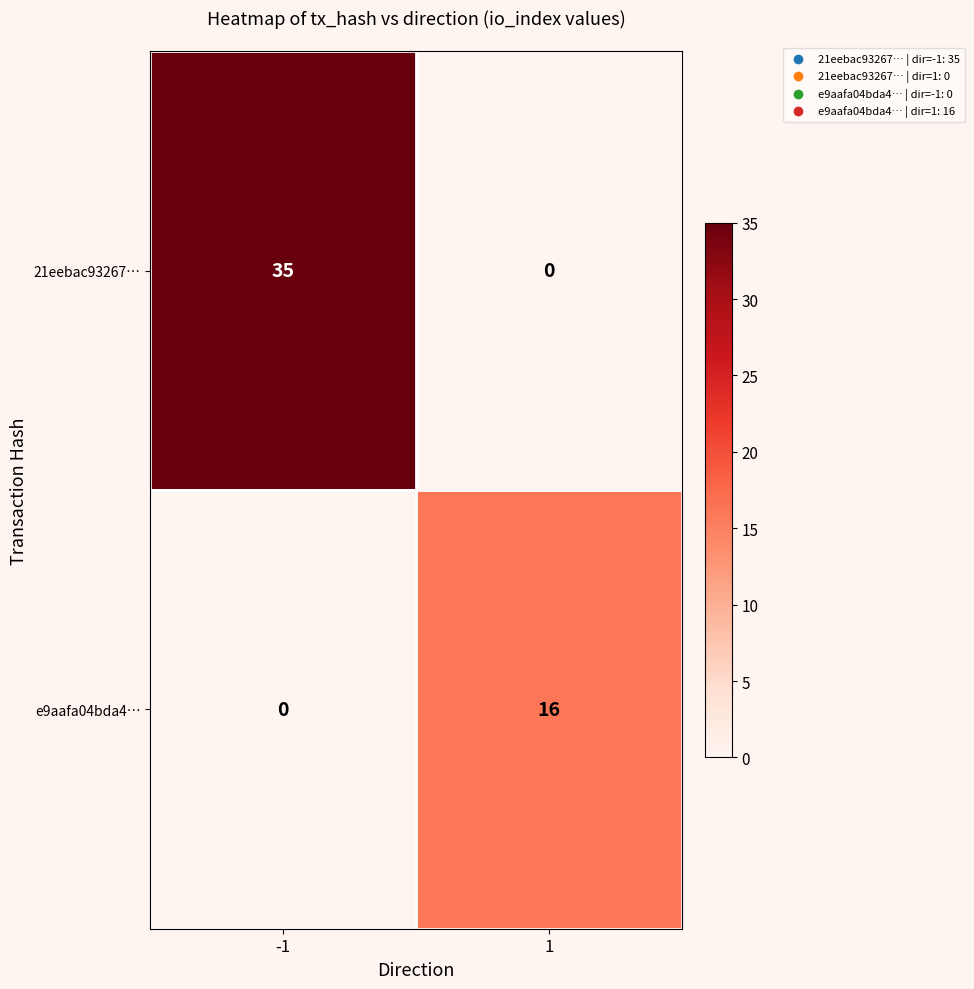

Count the number of categories in the chart.

2